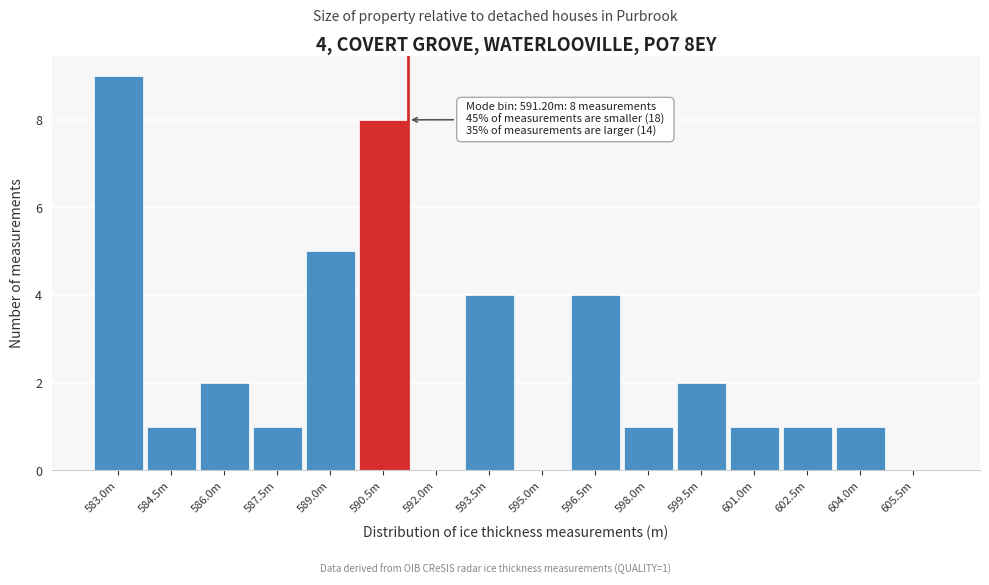

Reading left to right, list all the values displayed in this chart.

583.0m=9	584.5m=1	586.0m=2	587.5m=1	589.0m=5	590.5m=8	592.0m=0	593.5m=4	595.0m=0	596.5m=4	598.0m=1	599.5m=2	601.0m=1	602.5m=1	604.0m=1	605.5m=0